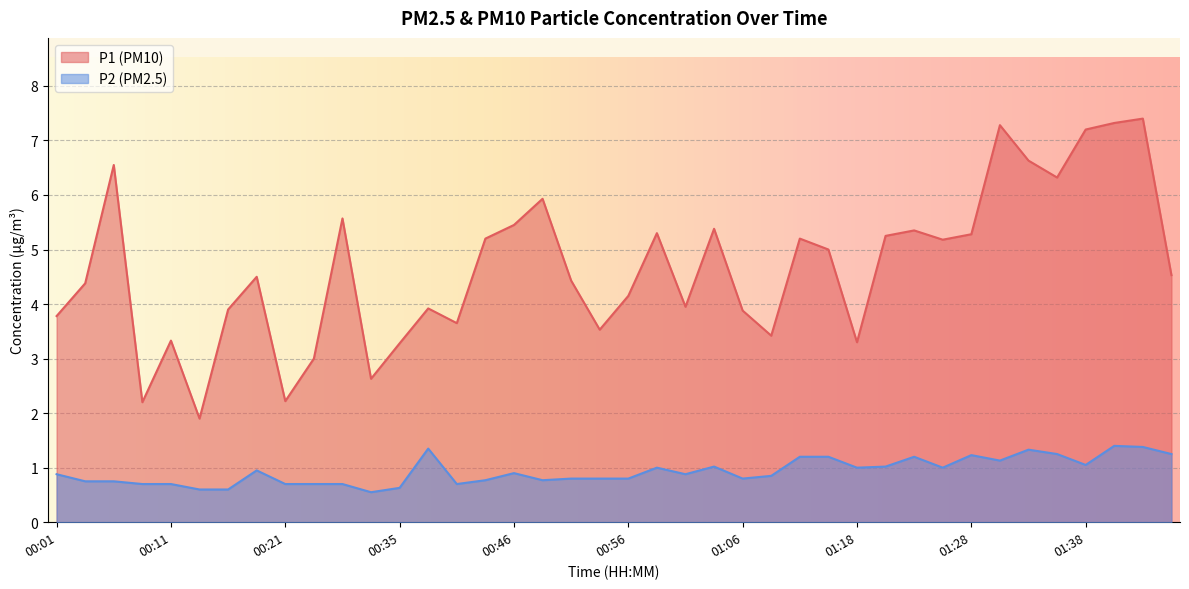

Which category has the highest value across all series?

01:42